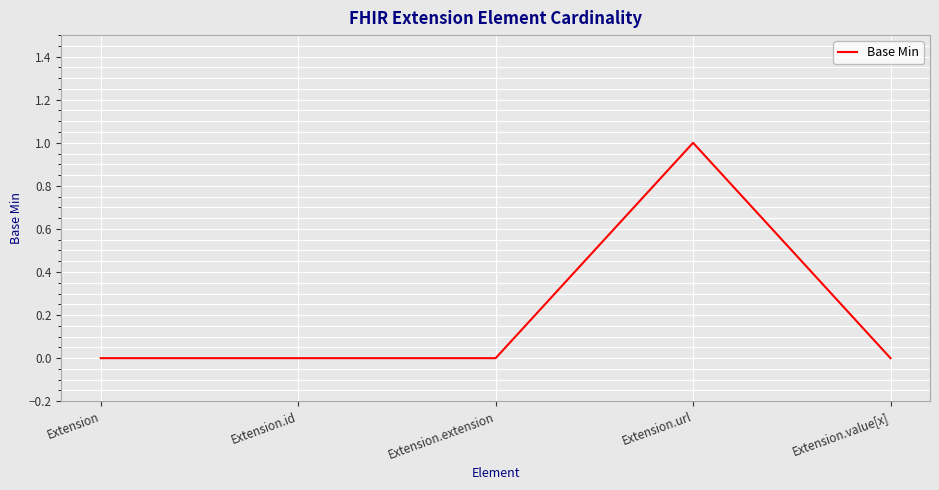

How many values are between 0 and 1?

5